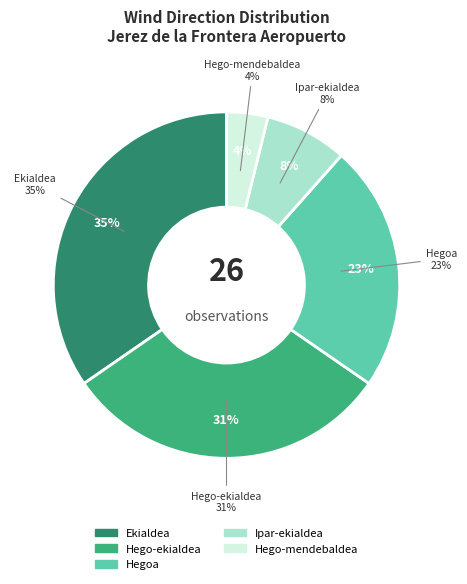

Which slice is the largest?

Ekialdea